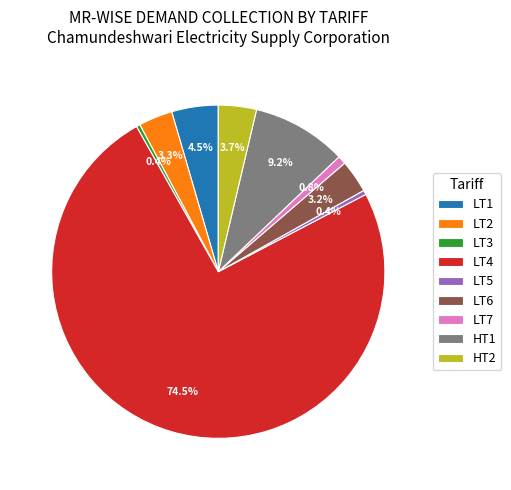

Which category has the biggest portion of the pie?

LT4